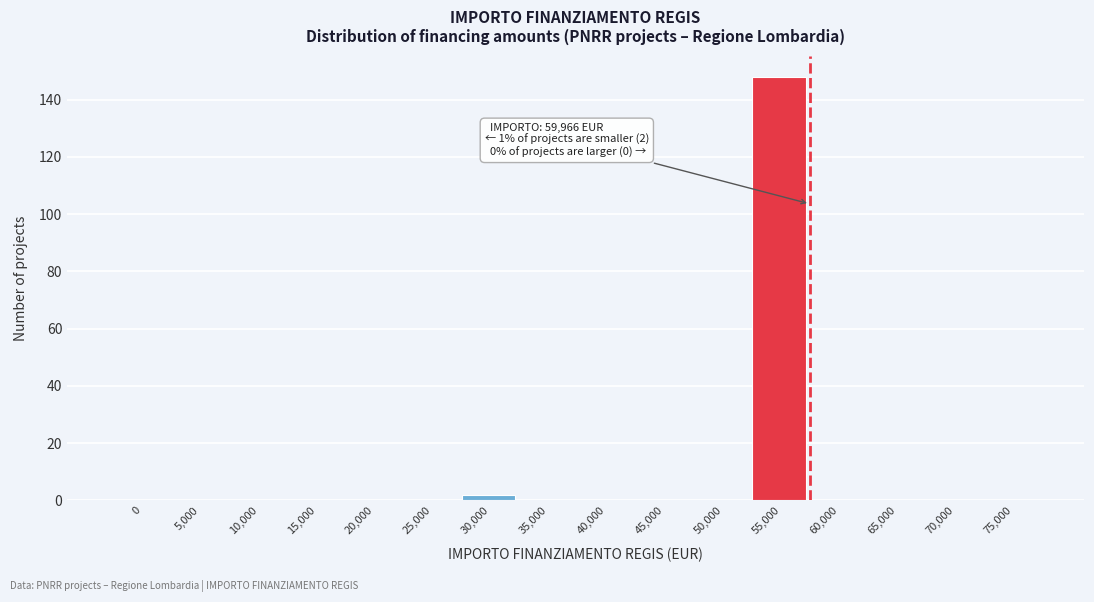

Reading right to left, what are all the values shown in this chart?

75,000=0	70,000=0	65,000=0	60,000=0	55,000=148	50,000=0	45,000=0	40,000=0	35,000=0	30,000=2	25,000=0	20,000=0	15,000=0	10,000=0	5,000=0	0=0